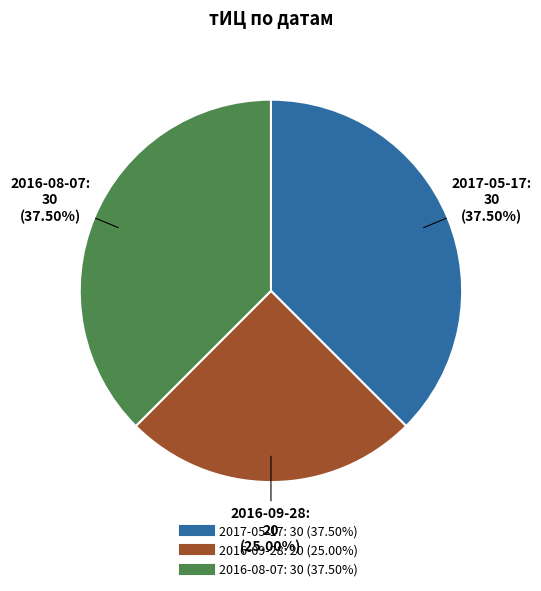

Does 2016-09-28 represent more than half of the total?

No